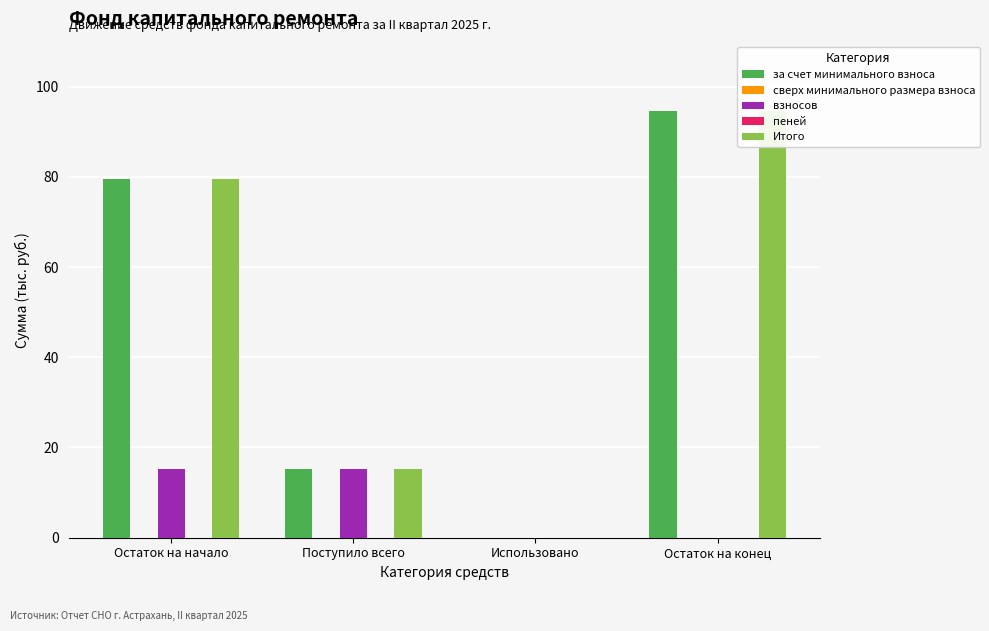

The пеней series shows 0.0 at Поступило всего. True or false?

True